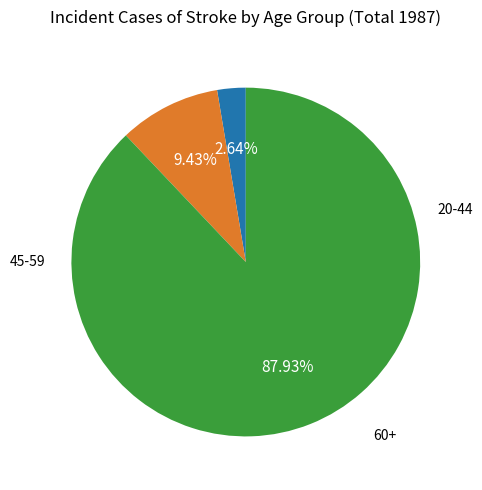

Does any single category account for the majority?

Yes